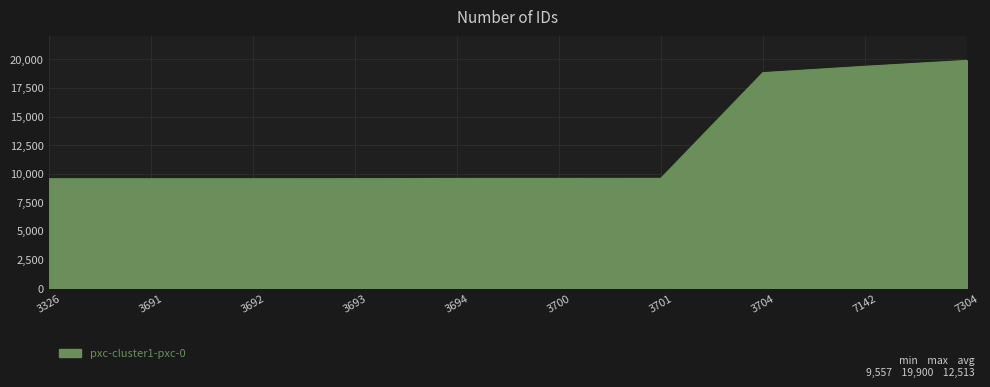

Which category has the highest value across all series?

7304